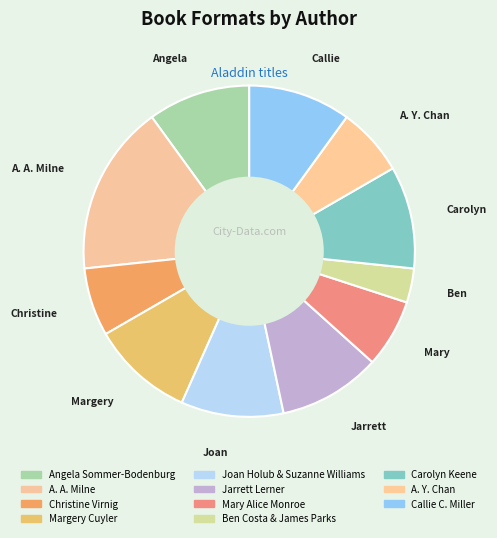

What is the total percentage of Margery Cuyler and Joan Holub & Suzanne Williams?

20.0%